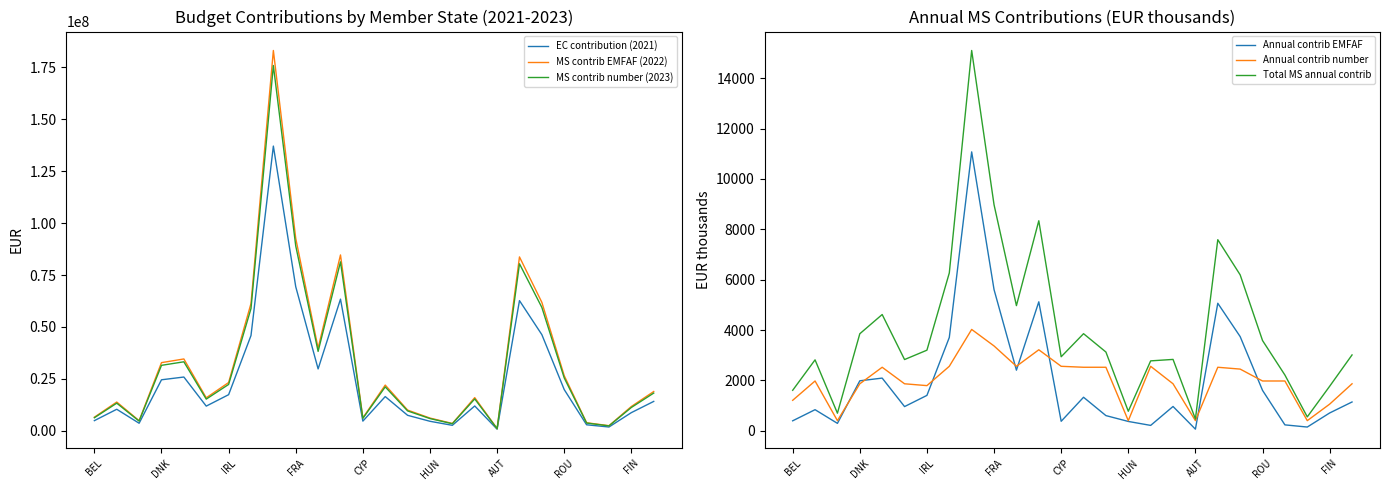

Count the number of categories in the chart.

26